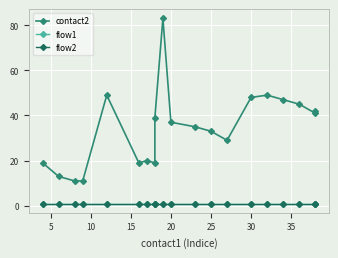

The flow1 series shows 1 at 20. True or false?

True